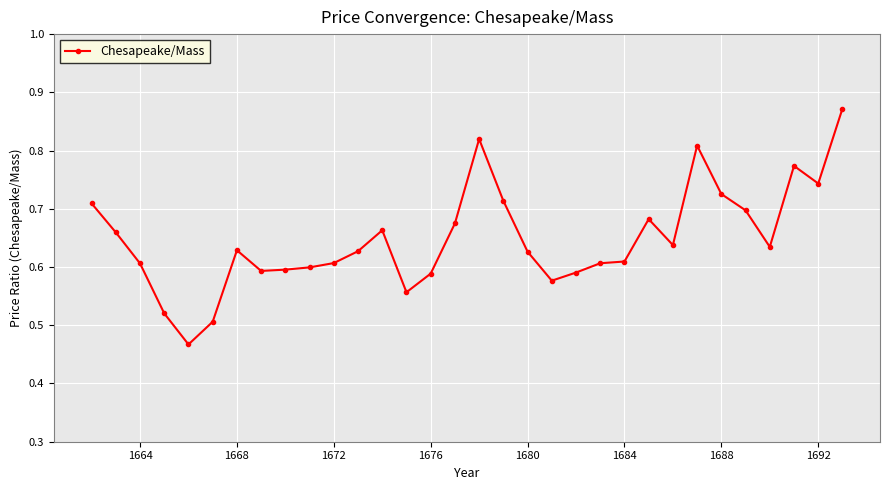

Count the values in the range 0 to 1.

32